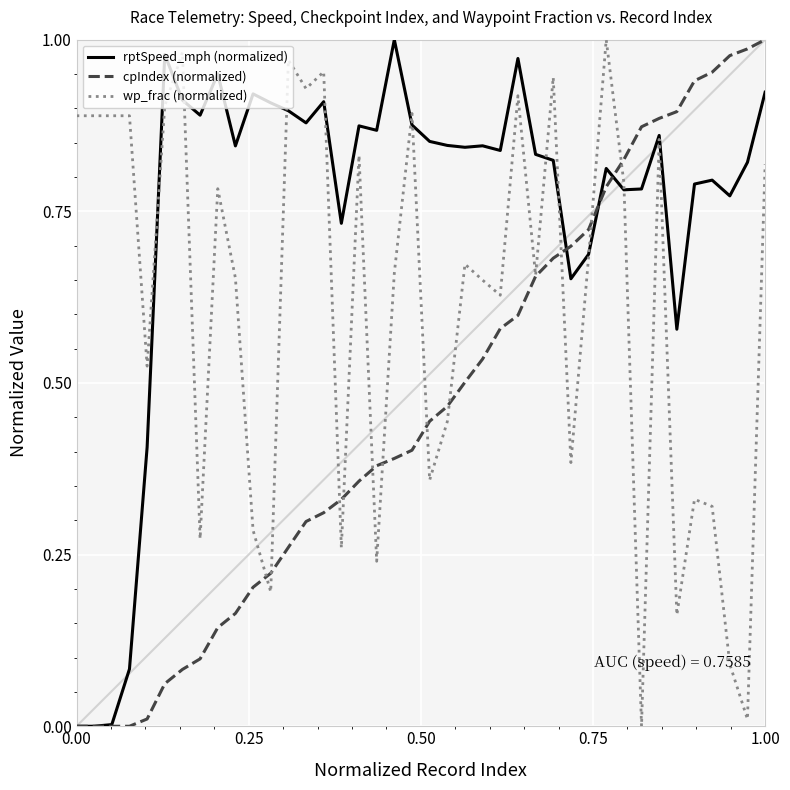

Which series has the largest total across all categories?

rptSpeed_mph (normalized)